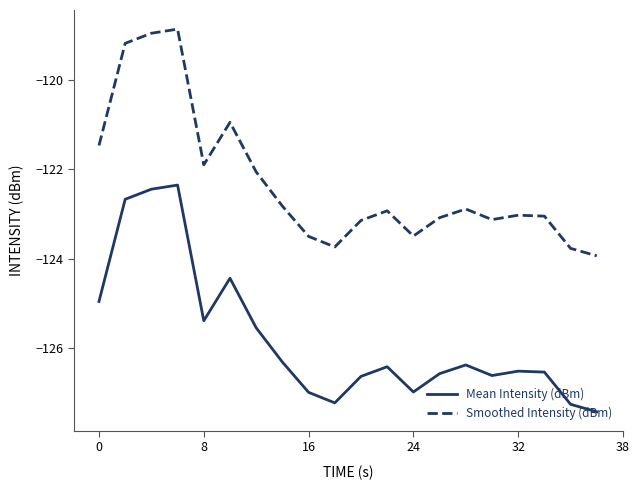

List the series in order of their peak value, lowest first.

Mean Intensity (dBm), Smoothed Intensity (dBm)